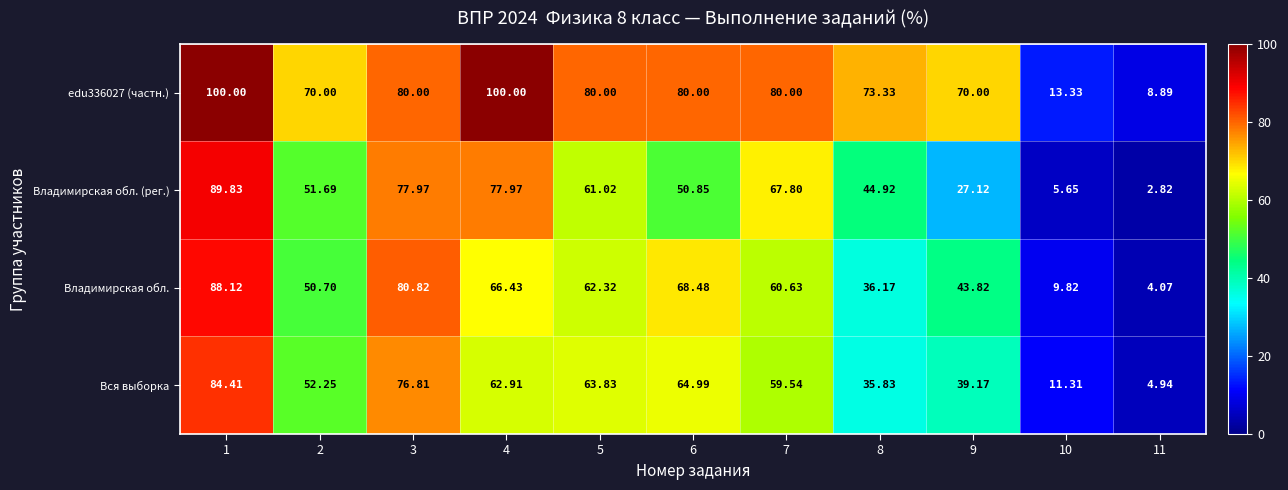

Which series changed the most between 7 and 9?

Владимирская обл. (рег.)